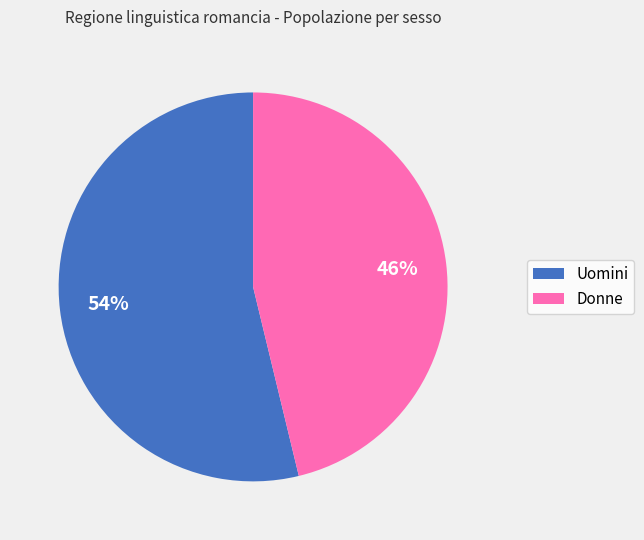

Is it true that Donne is 46% of the pie?

True